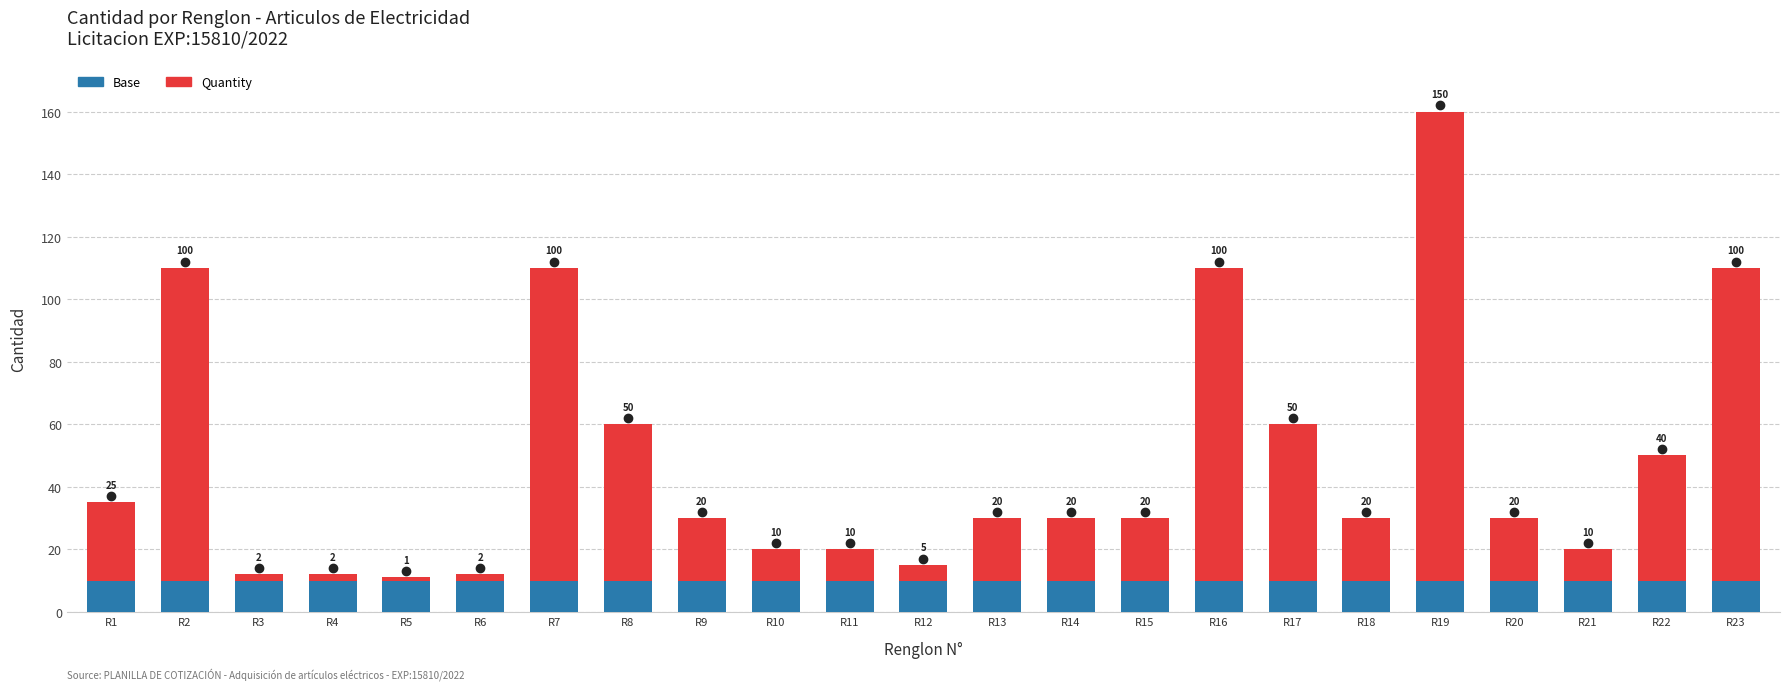

What is the average value of the Base series?

10